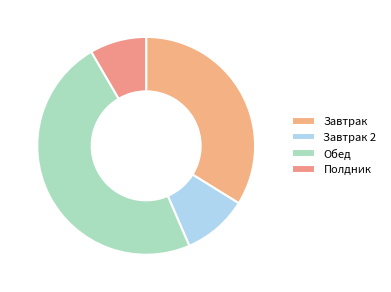

Count the number of slices in the pie.

4